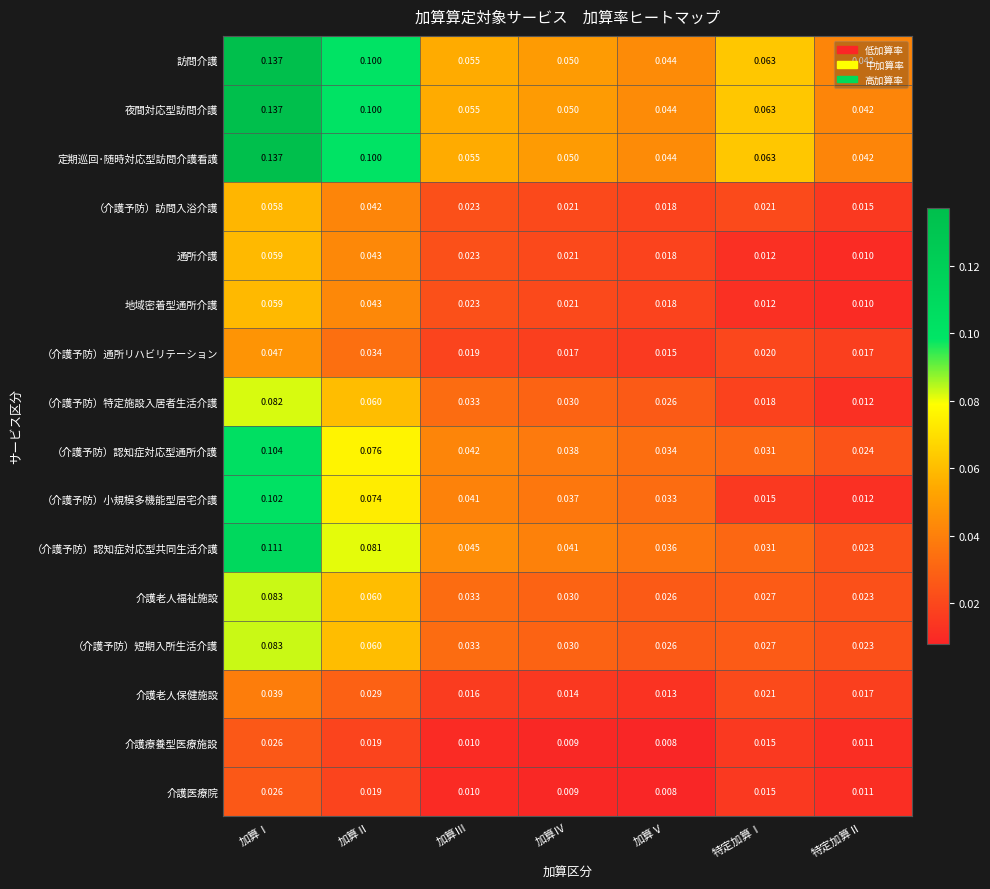

At which category is the sum across all series the highest?

加算Ⅰ